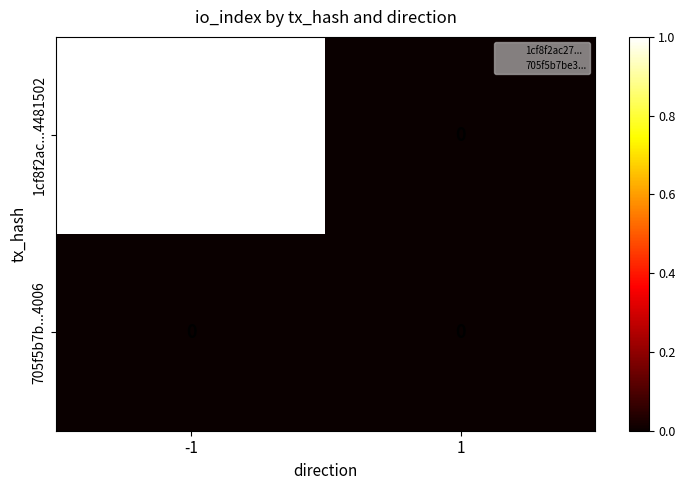

Which series has the widest spread of values?

1cf8f2ac...4481502